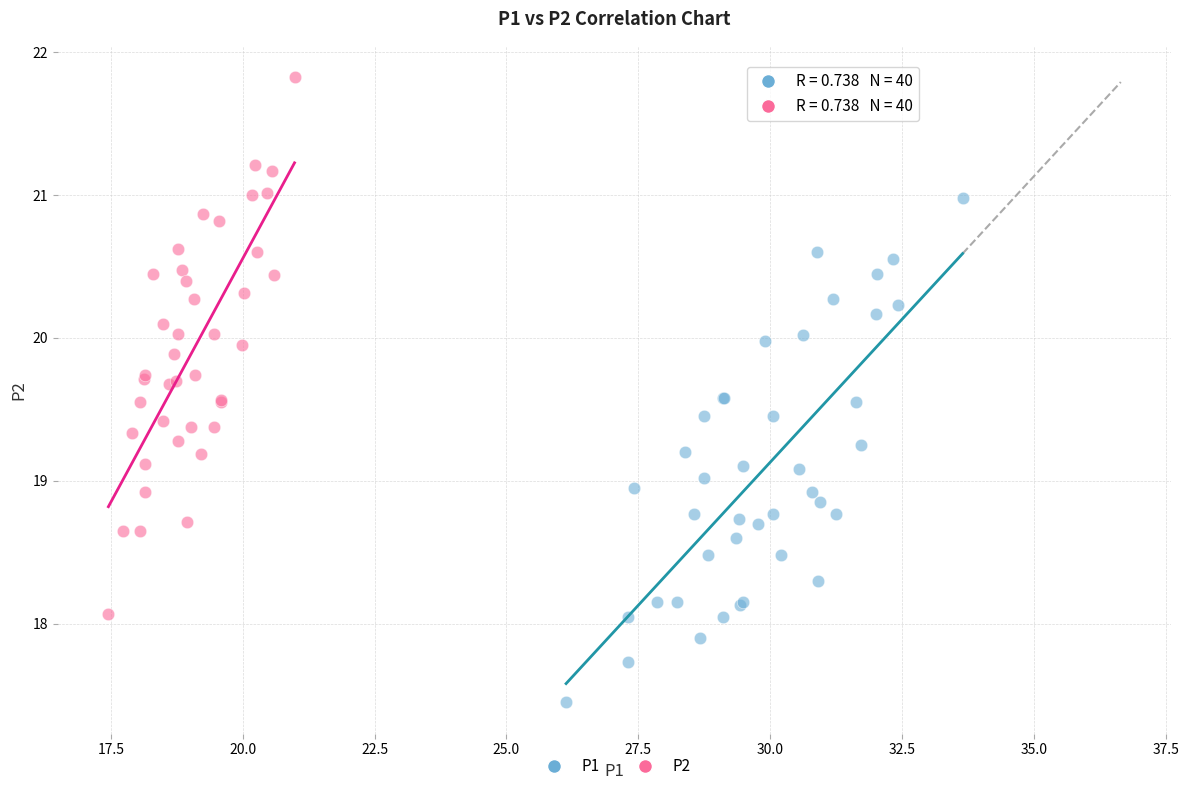

What are all the series names shown in the legend?

P1, P2